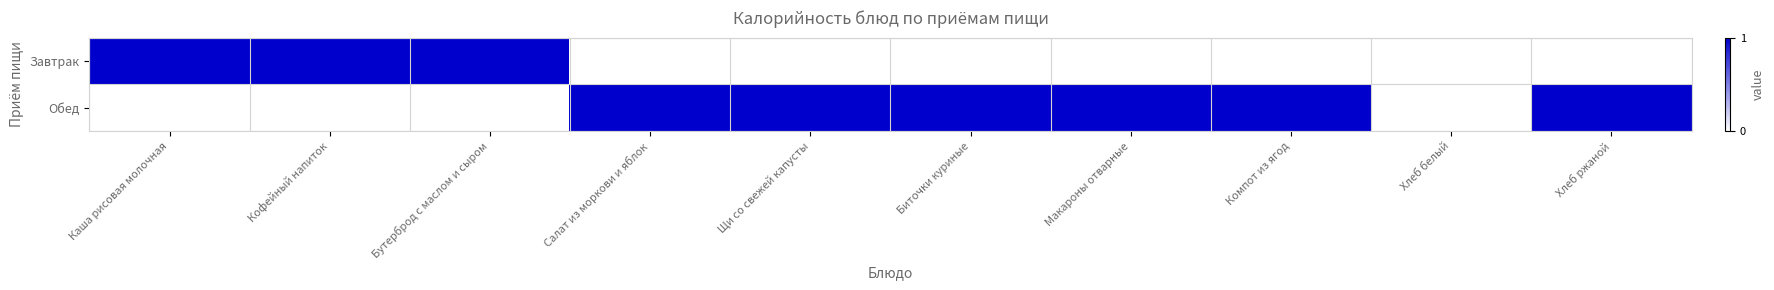

Reading right to left, what are all the values shown in this chart?

Завтрак: Хлеб ржаной=0	Хлеб белый=0	Компот из ягод=0	Макароны отварные=0	Биточки куриные=0	Щи со свежей капусты=0	Салат из моркови и яблок=0	Бутерброд с маслом и сыром=1	Кофейный напиток=1	Каша рисовая молочная=1
Обед: Хлеб ржаной=1	Хлеб белый=0	Компот из ягод=1	Макароны отварные=1	Биточки куриные=1	Щи со свежей капусты=1	Салат из моркови и яблок=1	Бутерброд с маслом и сыром=0	Кофейный напиток=0	Каша рисовая молочная=0